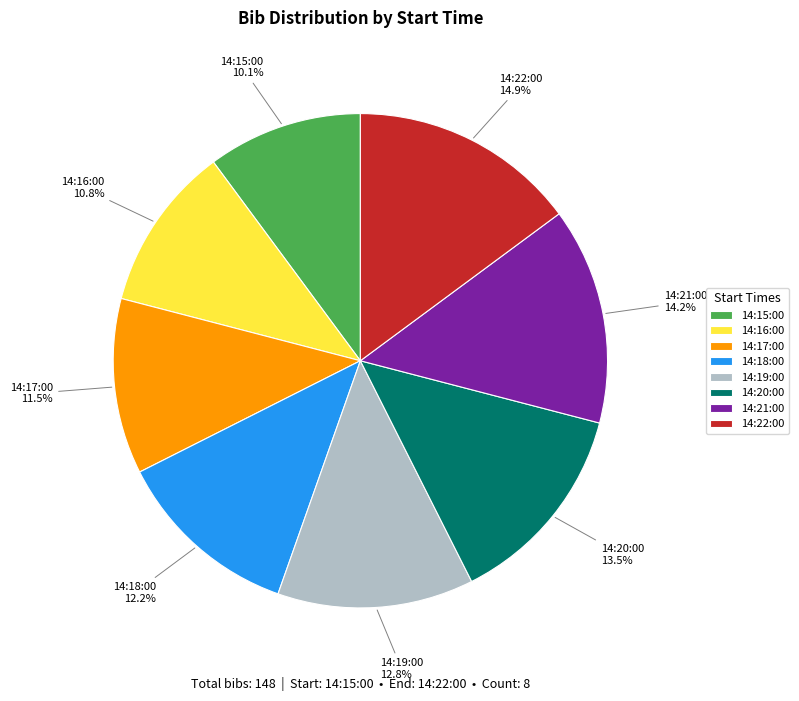

How many slices are in this pie chart?

8